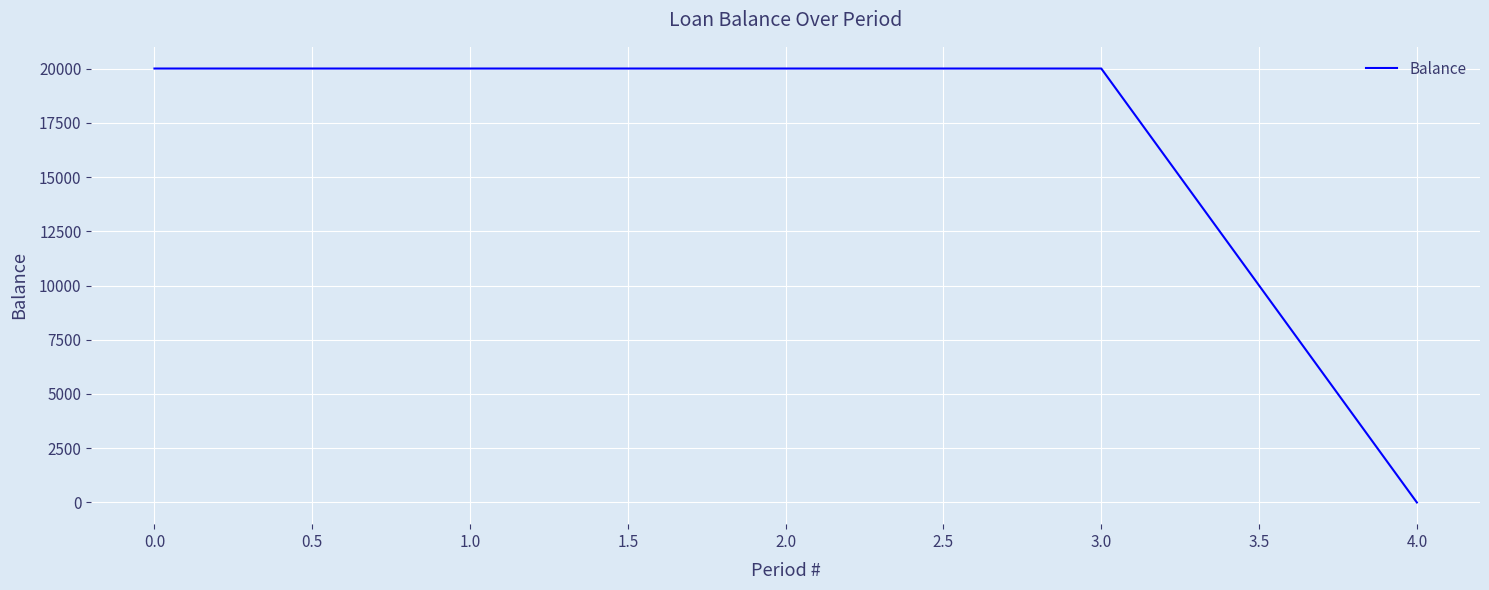

Reading left to right, list all the values displayed in this chart.

20000	20000	20000	20000	0